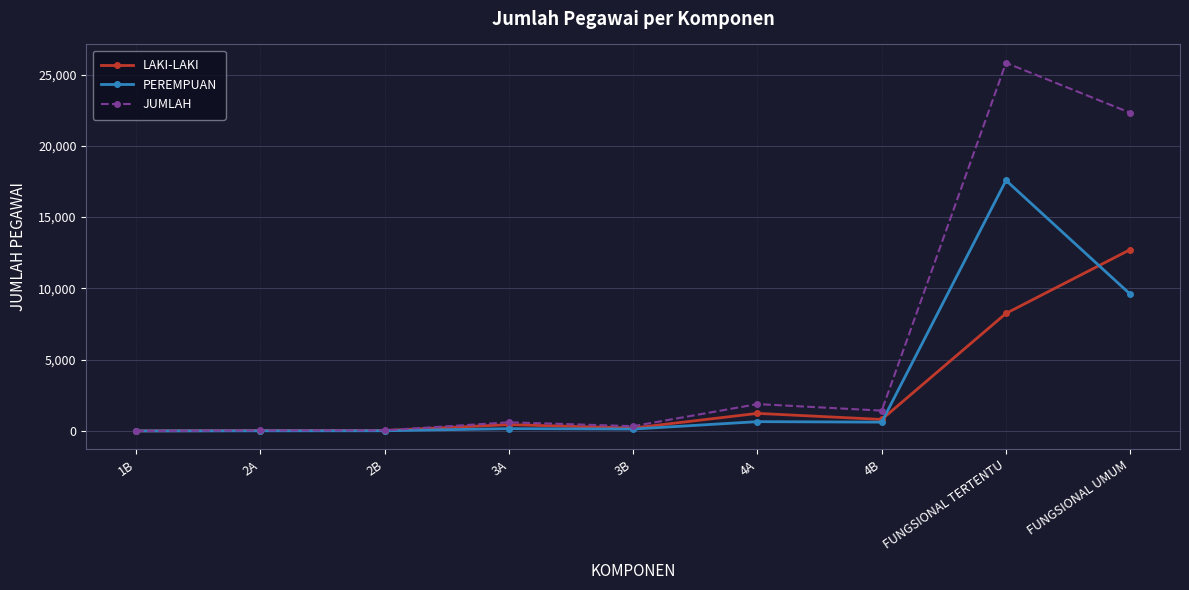

How many categories are shown in the chart?

9